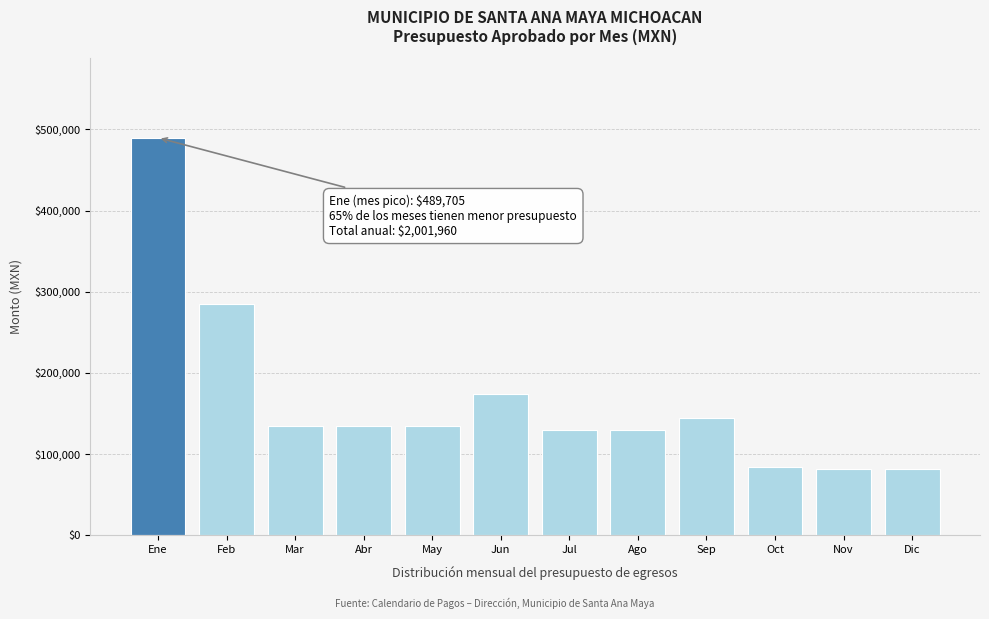

Reading left to right, list all the values displayed in this chart.

Ene=489705	Feb=285205	Mar=134205	Abr=134205	May=134205	Jun=174205	Jul=129205	Ago=129205	Sep=144205	Oct=84205	Nov=81705	Dic=81705